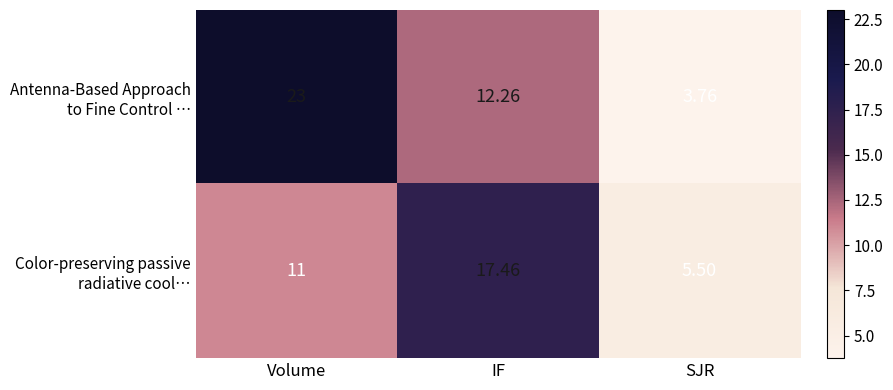

How many categories are shown in the chart?

3